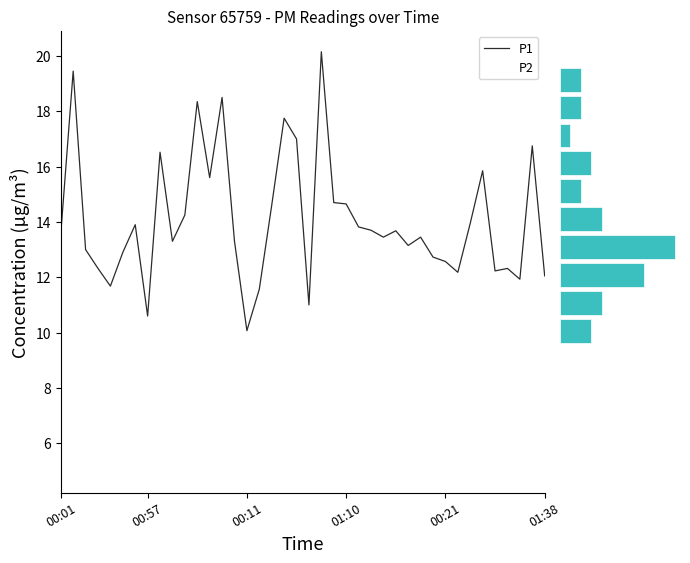

What is the label of the 32nd bar from the right?

01:07